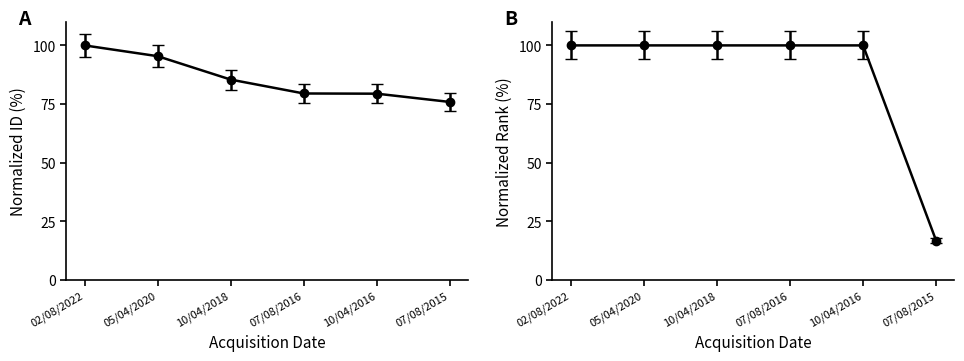

After their last crossing, which series has the higher values: id or rank?

id